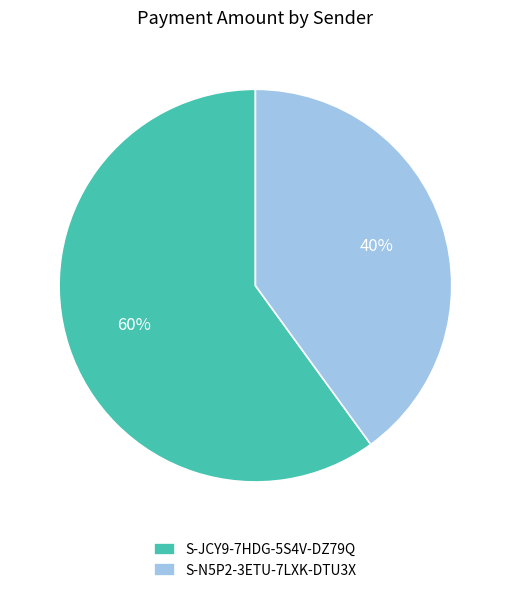

True or false: S-N5P2-3ETU-7LXK-DTU3X accounts for 40% of the total.

True